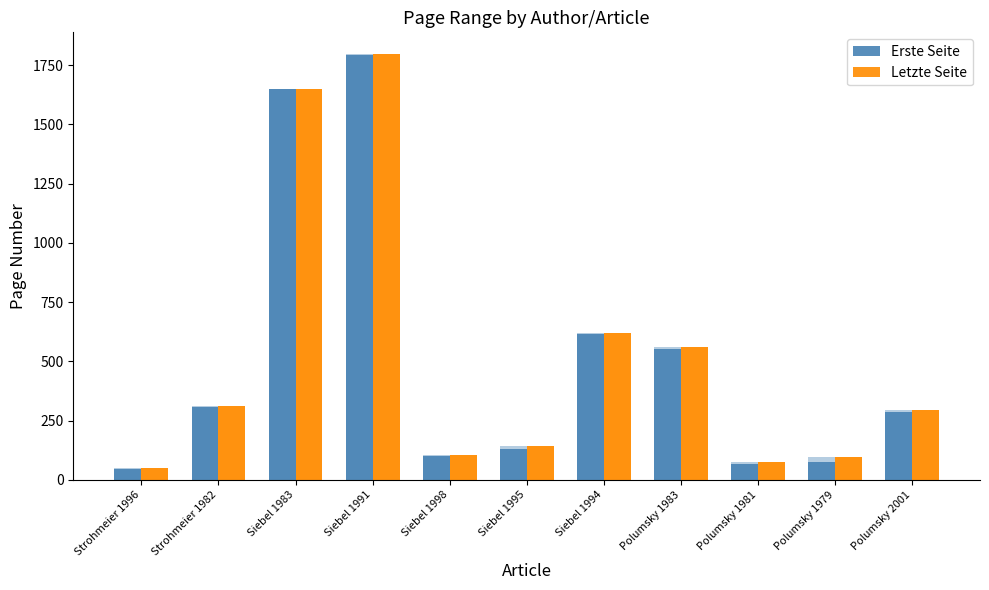

What is the value of the Letzte Seite bar at the 10th from the left?

95